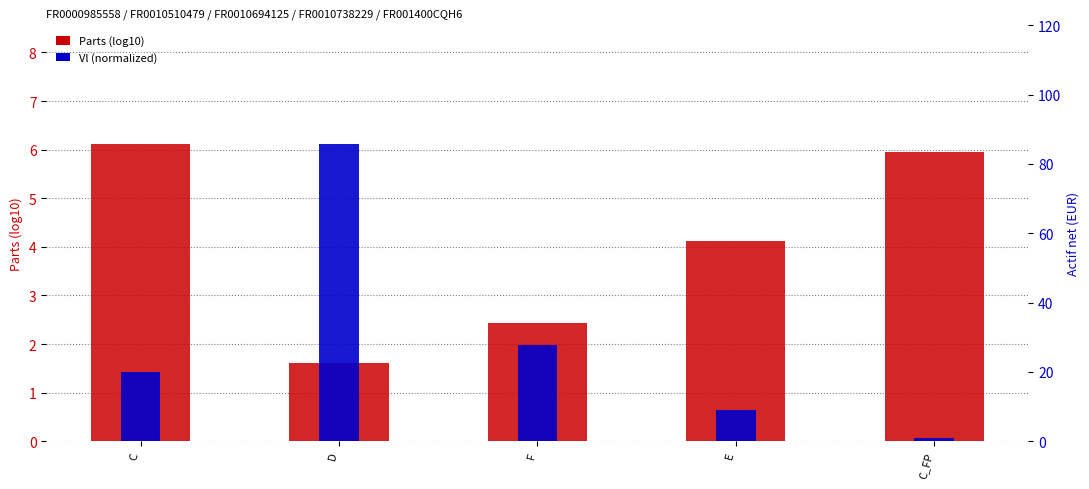

List the series in order of their overall mean, lowest first.

Vl (normalized), Parts (log10)